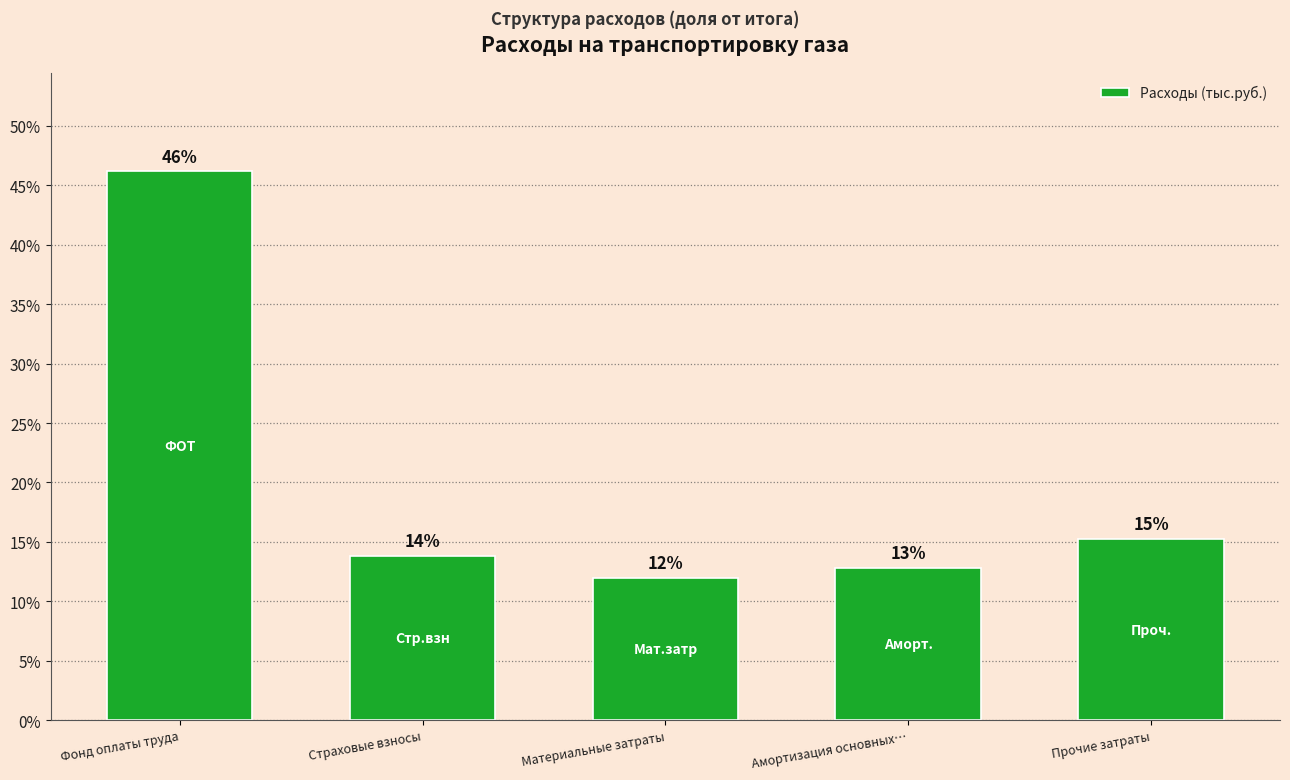

What is the value of the 3rd bar from the left?

11.9